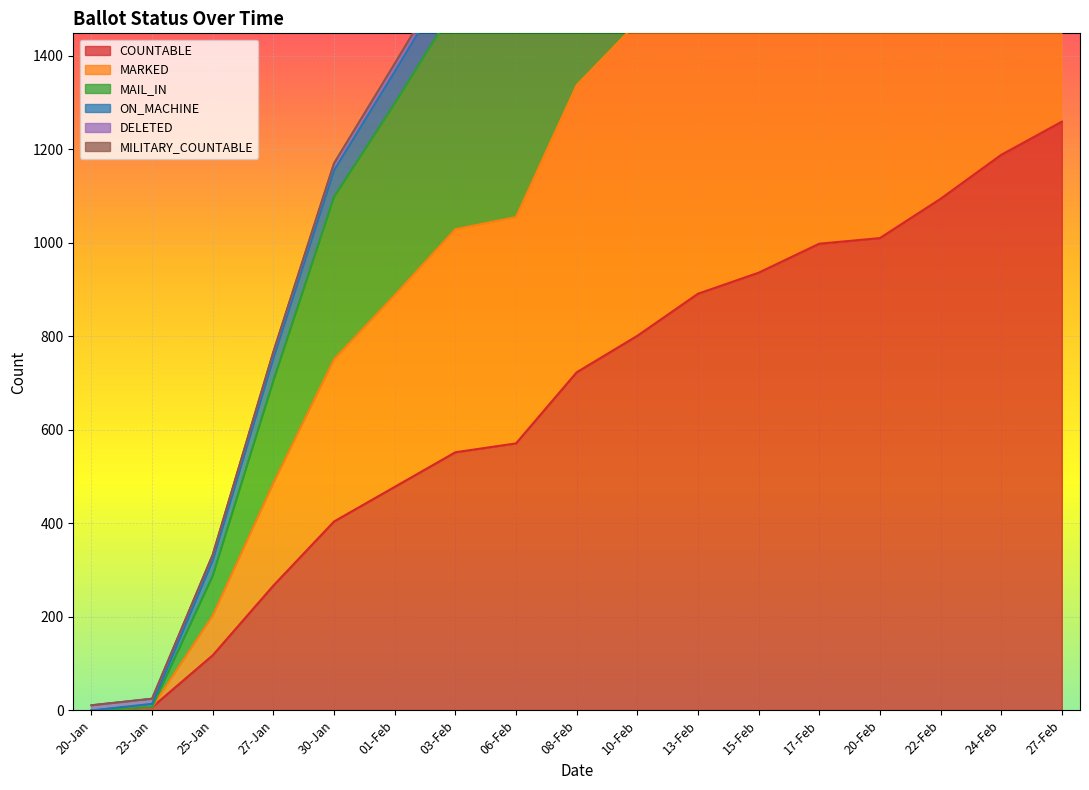

Is the value of MARKED at 22-Feb greater than the value of COUNTABLE at 25-Jan?

Yes